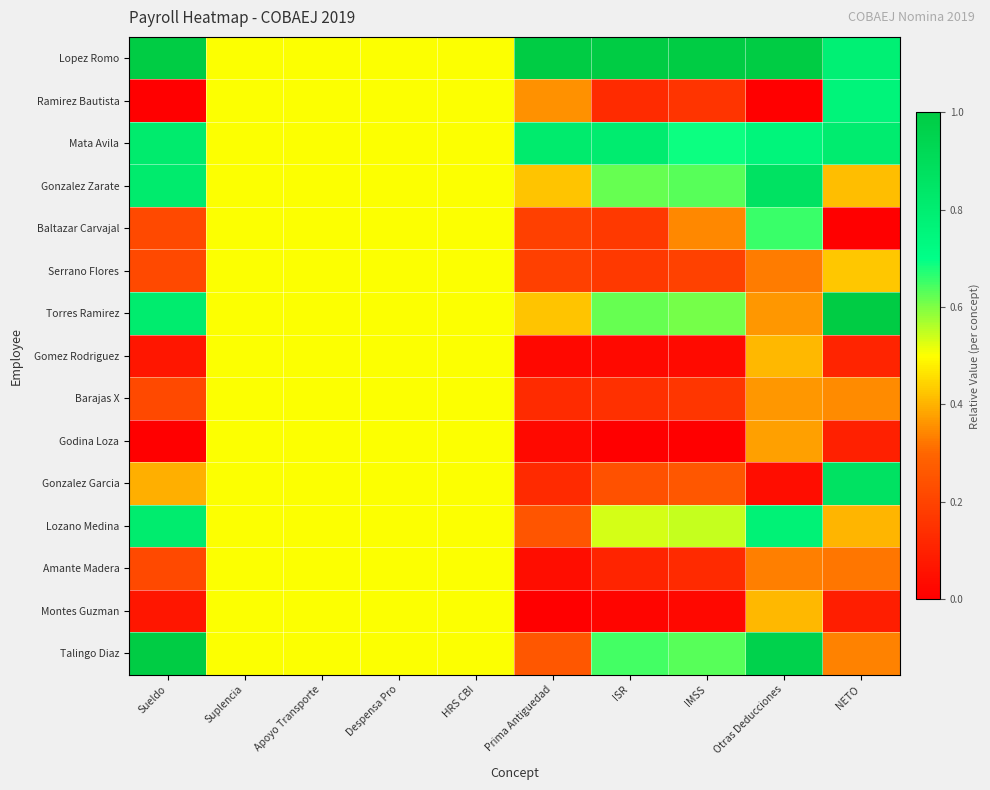

Which label corresponds to the largest value in the chart?

Sueldo